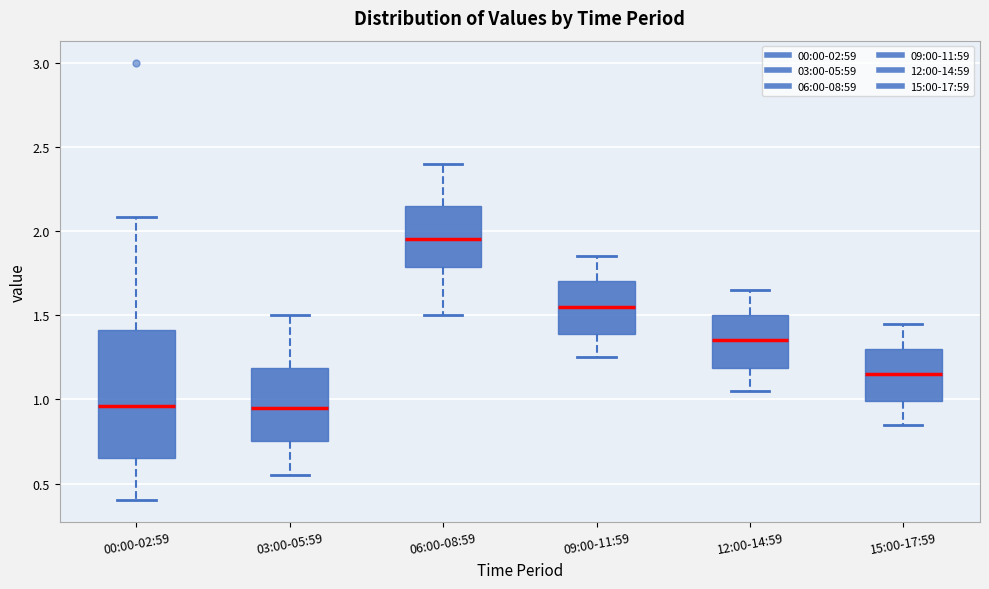

Which box is the tallest, from its lower edge to its upper edge?

00:00-02:59